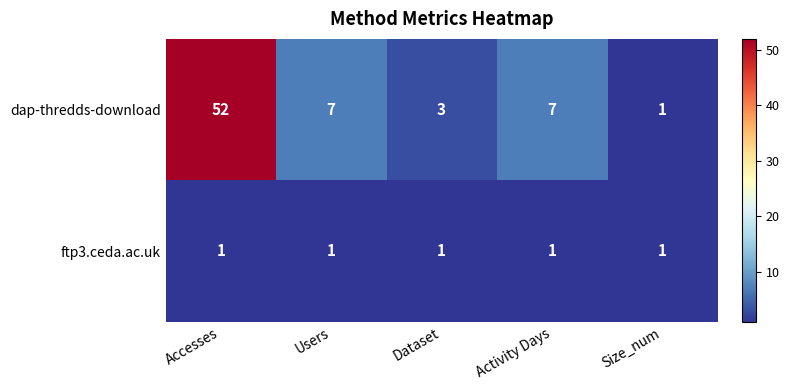

Reading left to right, what are all the values shown in this chart?

dap-thredds-download: Accesses=52	Users=7	Dataset=3	Activity Days=7	Size_num=1
ftp3.ceda.ac.uk: Accesses=1	Users=1	Dataset=1	Activity Days=1	Size_num=1